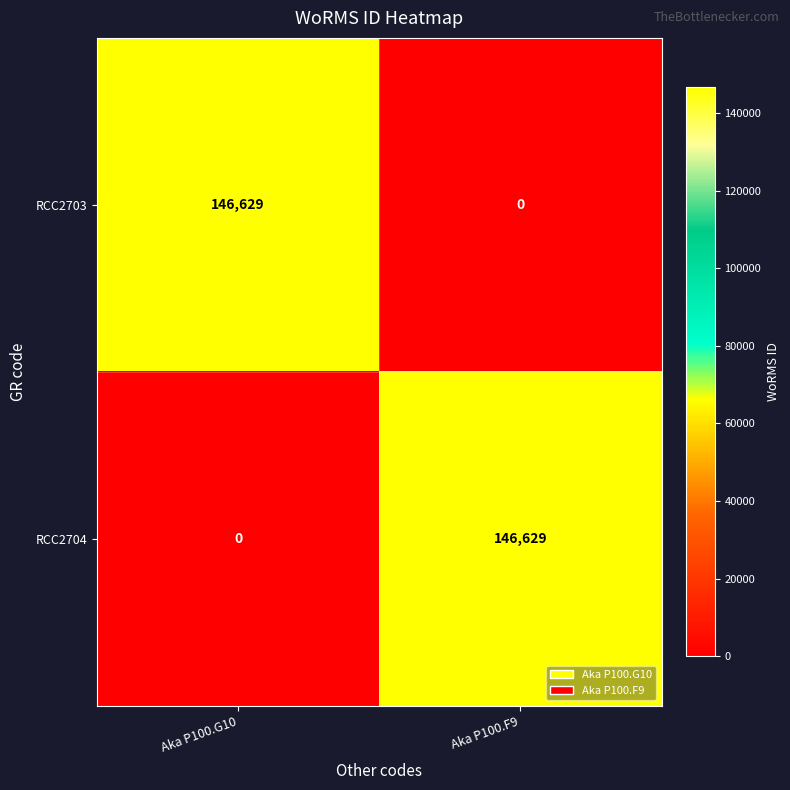

How many values in RCC2703 are above zero?

1